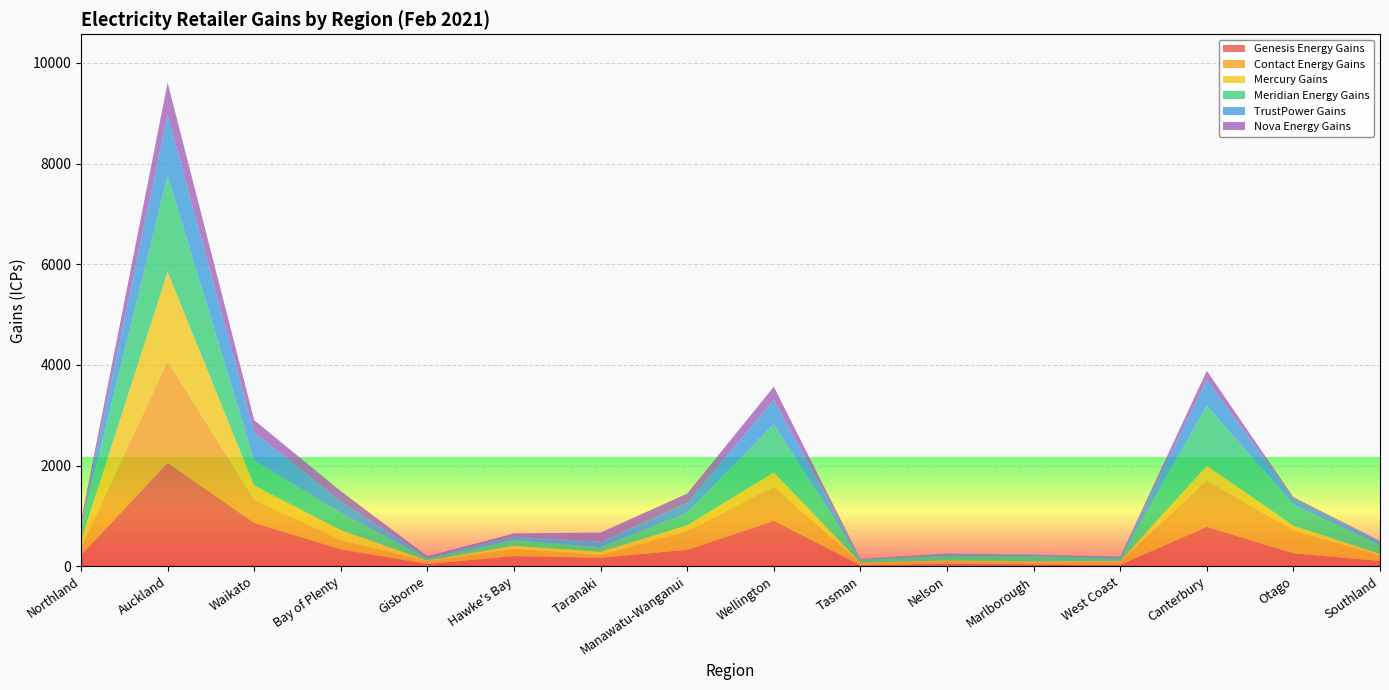

Reading left to right, transcribe all the data shown in this chart.

Genesis Energy Gains: 219	2054	862	335	44	200	166	325	903	18	46	35	26	783	256	102
Contact Energy Gains: 152	2018	462	183	55	147	55	371	678	43	58	36	66	925	454	114
Mercury Gains: 135	1775	277	197	12	58	65	115	280	8	9	23	7	288	94	27
Meridian Energy Gains: 262	1910	496	342	40	108	93	248	962	56	88	106	48	1197	416	174
TrustPower Gains: 47	1207	552	231	20	71	105	201	475	16	34	23	30	503	122	69
Nova Energy Gains: 83	644	251	203	26	68	183	182	268	4	15	5	12	186	29	14